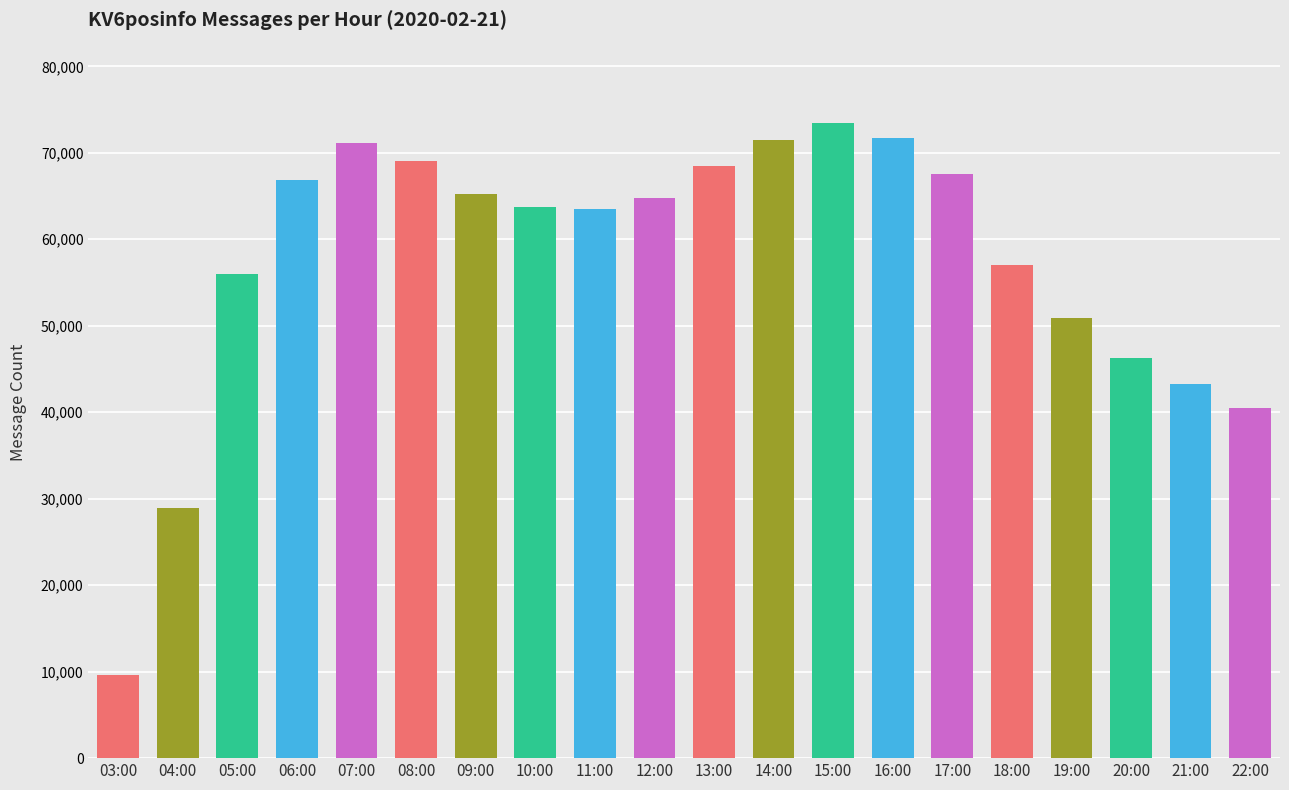

Which has a higher value, 05:00 or 04:00?

05:00